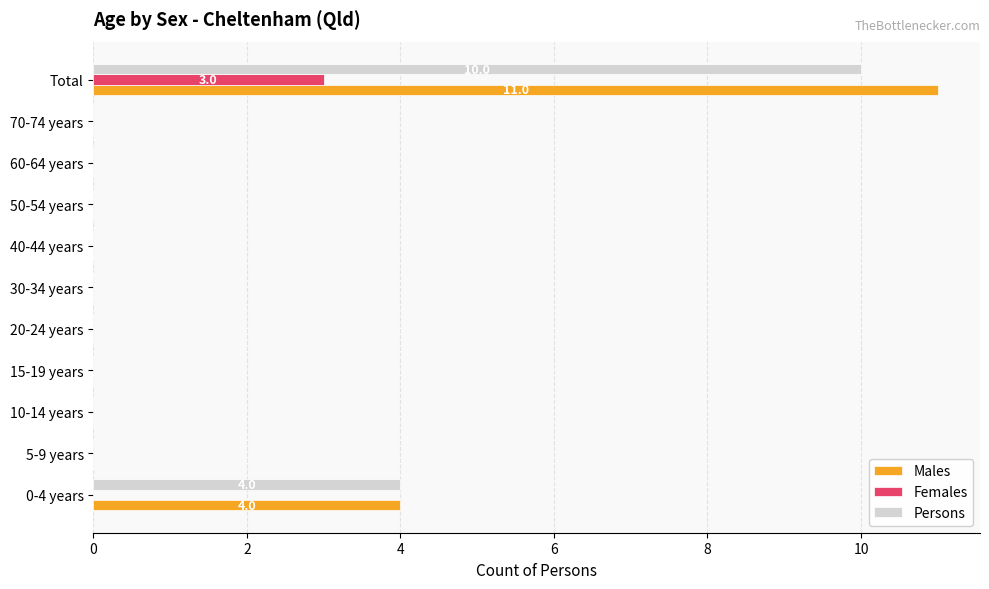

What is the sum of all Persons values?

14